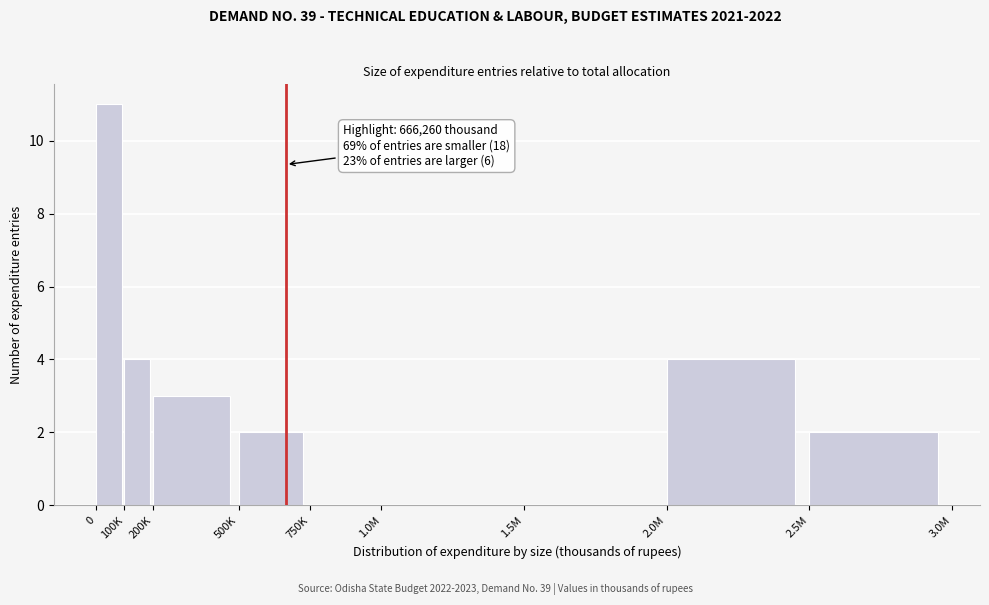

Reading left to right, list all the values displayed in this chart.

0=11	100K=4	200K=3	500K=2	750K=0	1.0M=0	1.5M=0	2.0M=4	2.5M=2